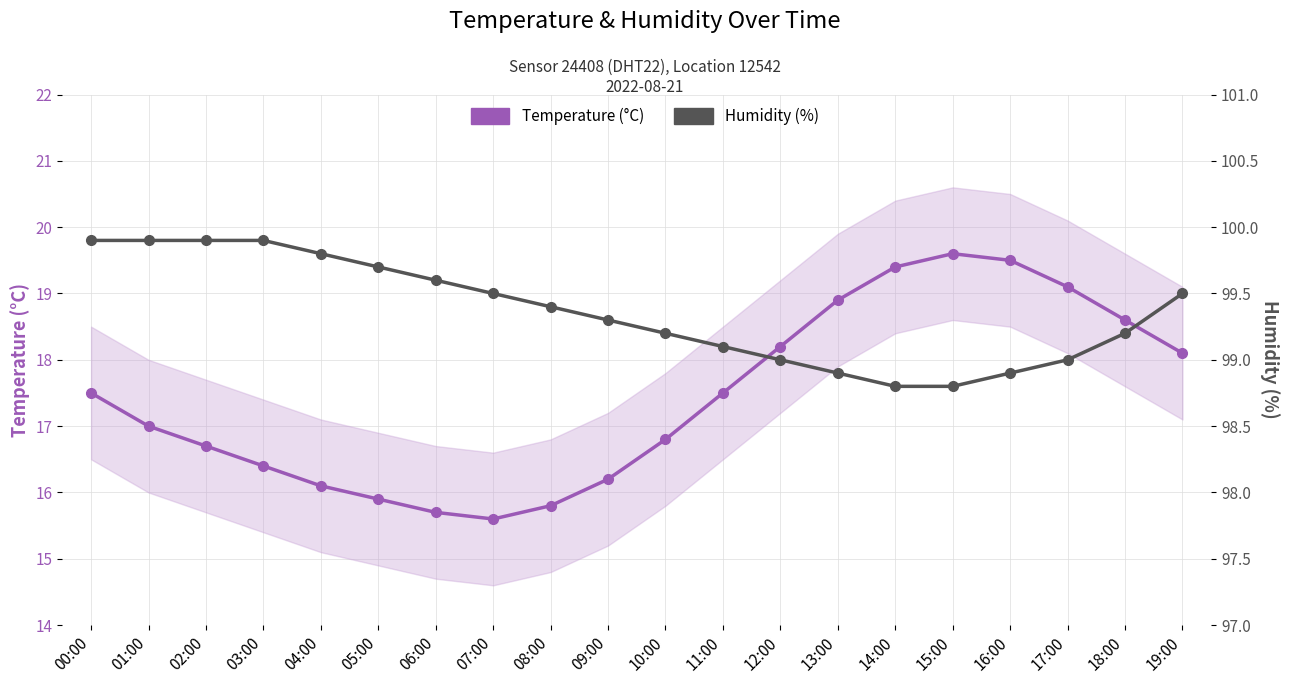

What is the total value across all series at 17:00?

118.1